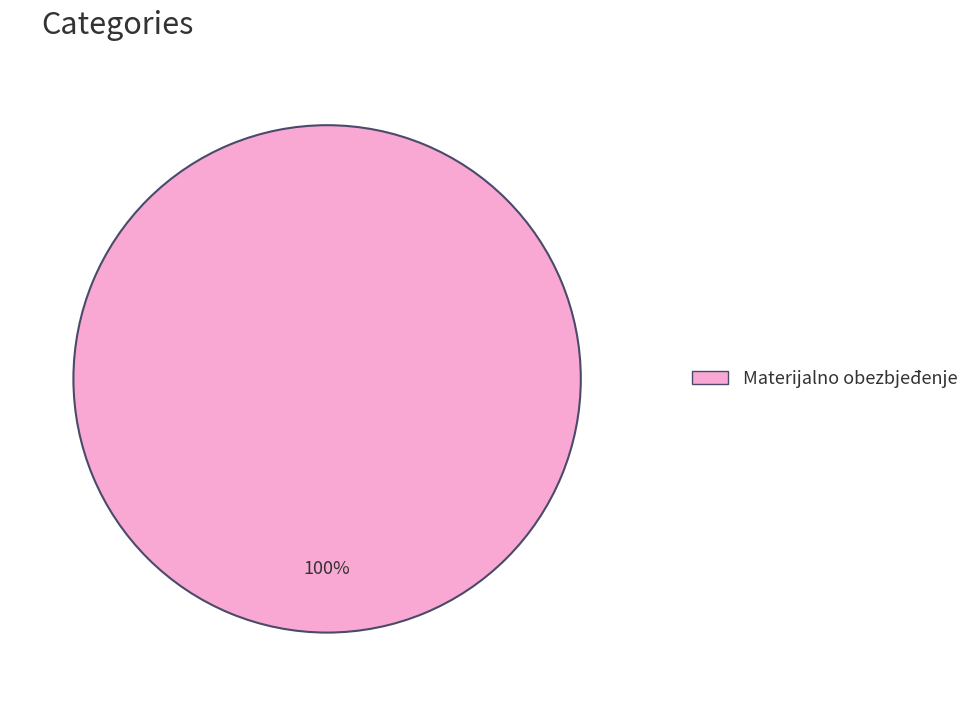

Is there any slice that represents more than half of the pie?

Yes